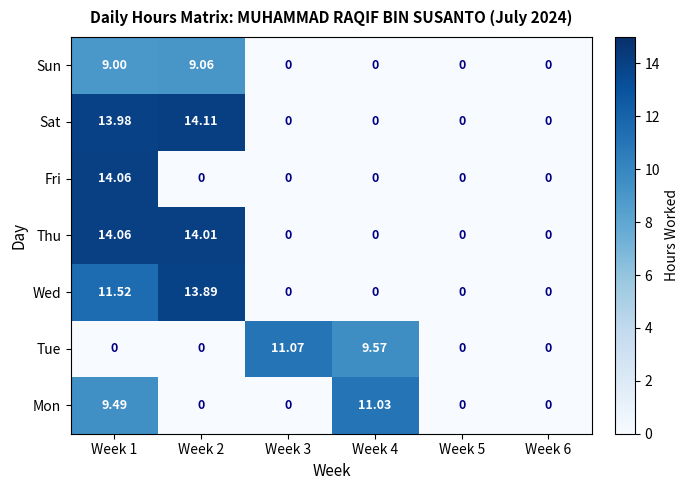

Which series has the largest total across all categories?

Sat